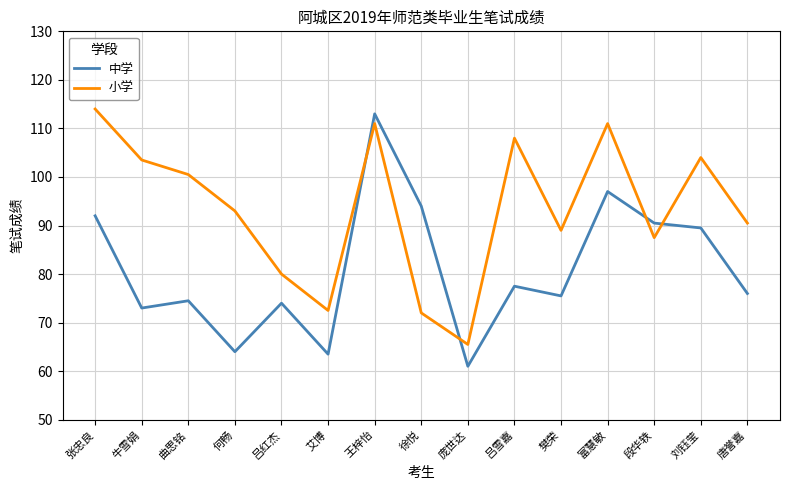

At which label is 小学 closest to 89?

樊荣